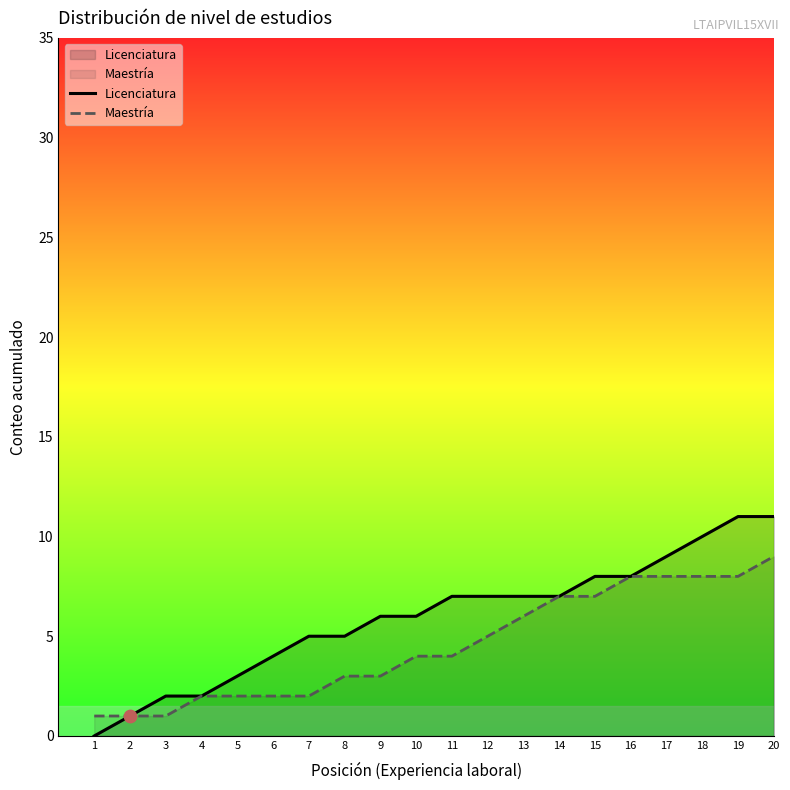

Which series has the largest total across all categories?

Licenciatura